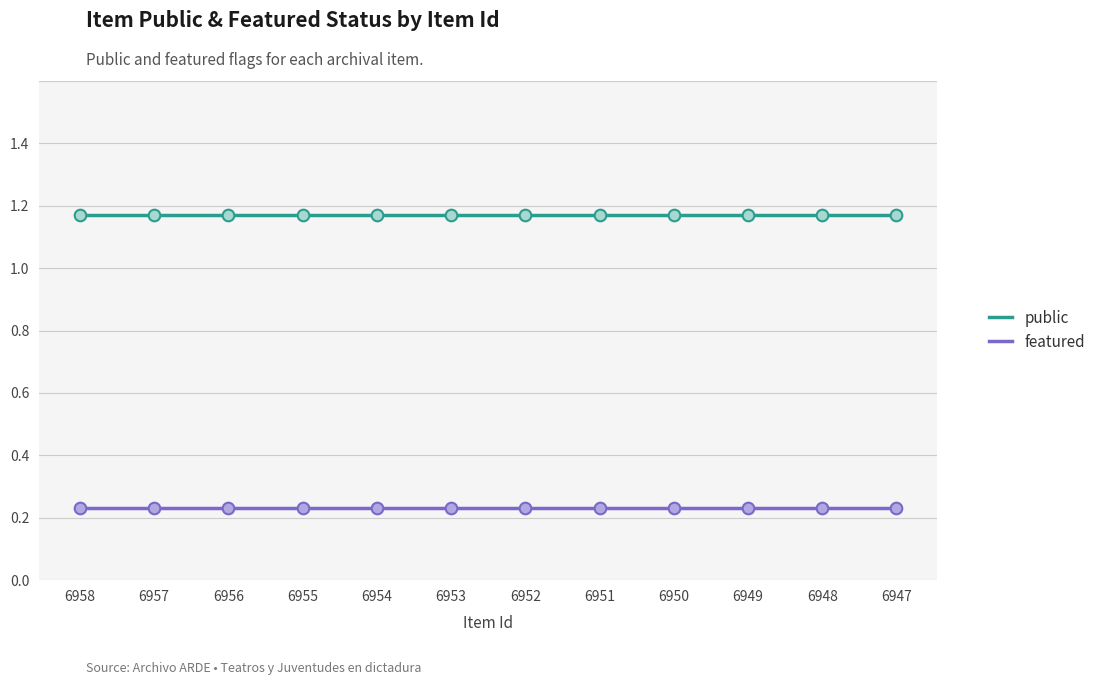

What are all the series names shown in the legend?

public, featured